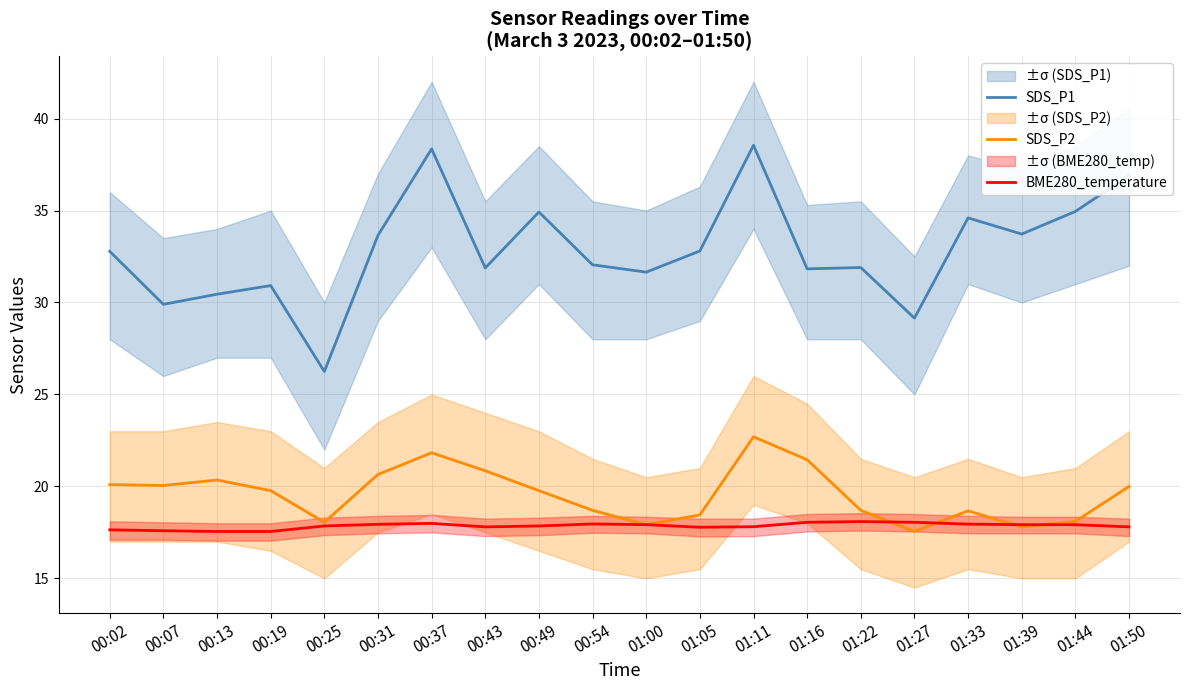

What value does the BME280_temperature series have at 01:33?

17.9